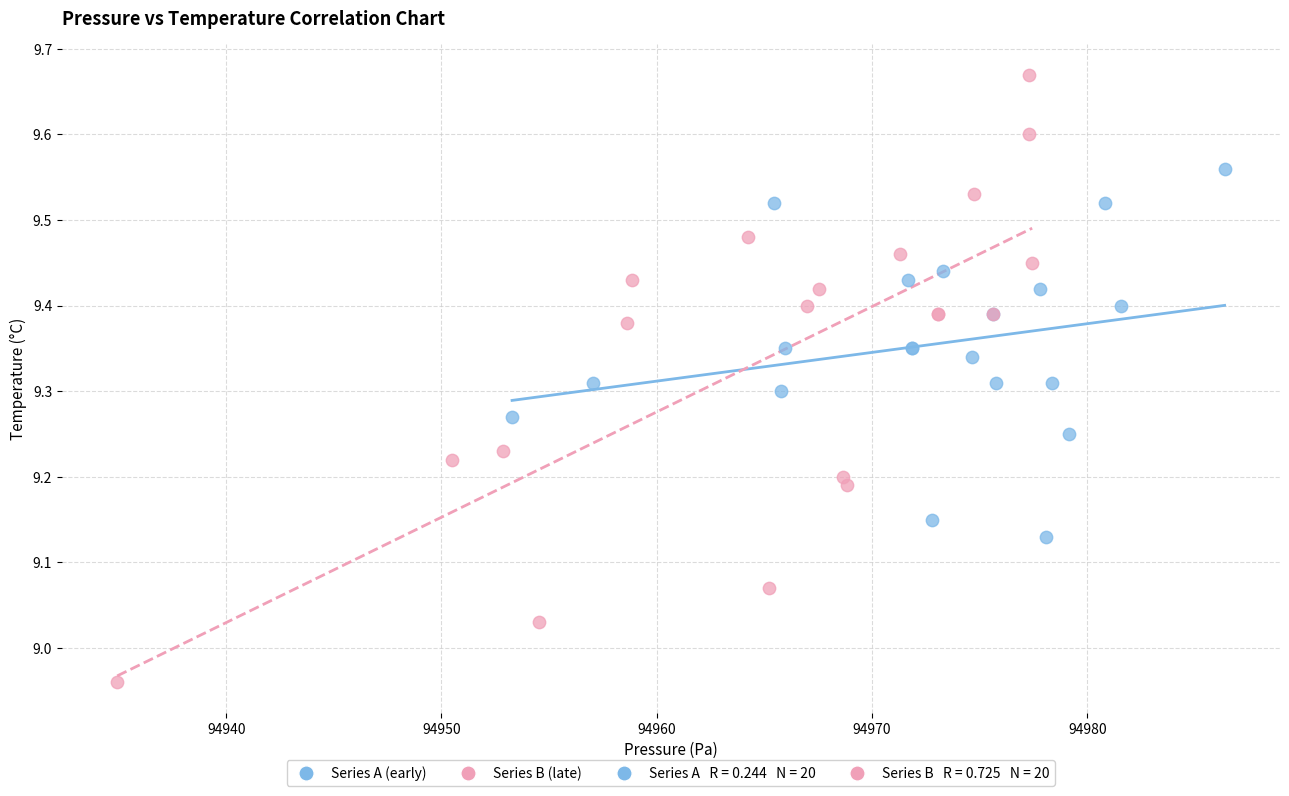

Which series has the widest spread of Y values?

Series B (late)